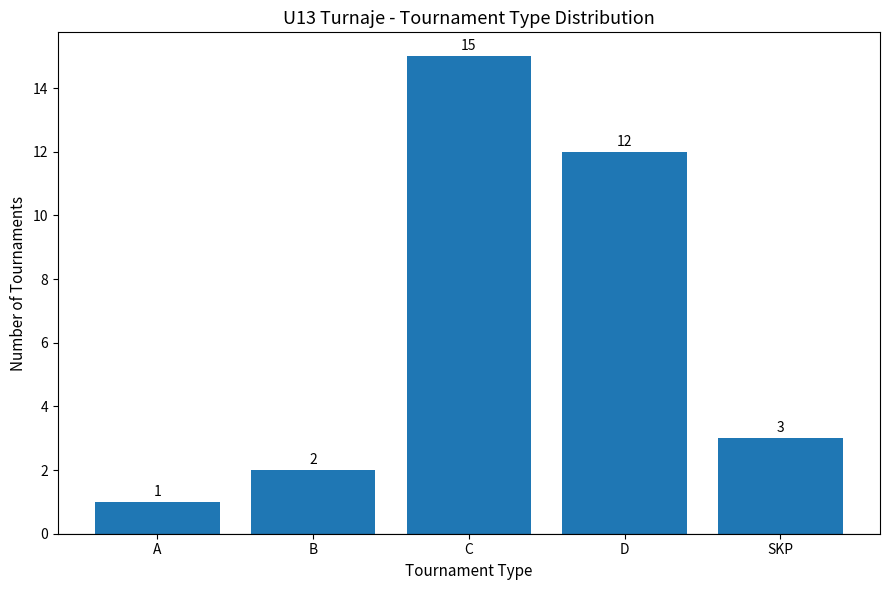

What is the value of the 5th bar from the left?

3